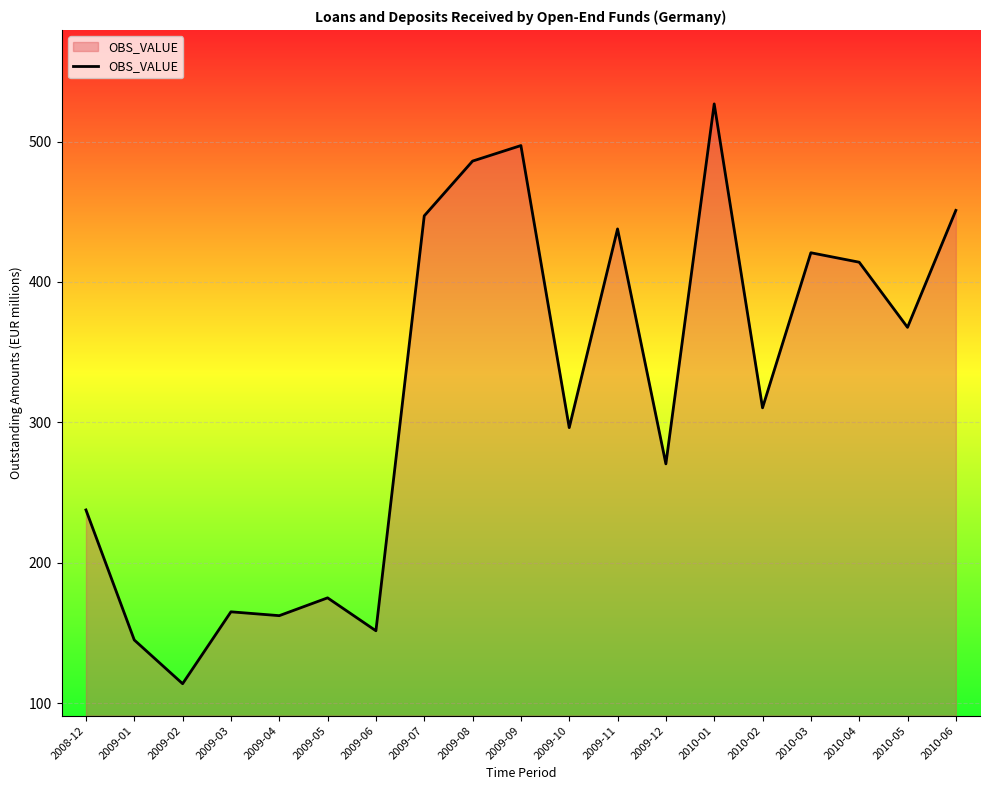

At which label does the data first exceed 310?

2009-07